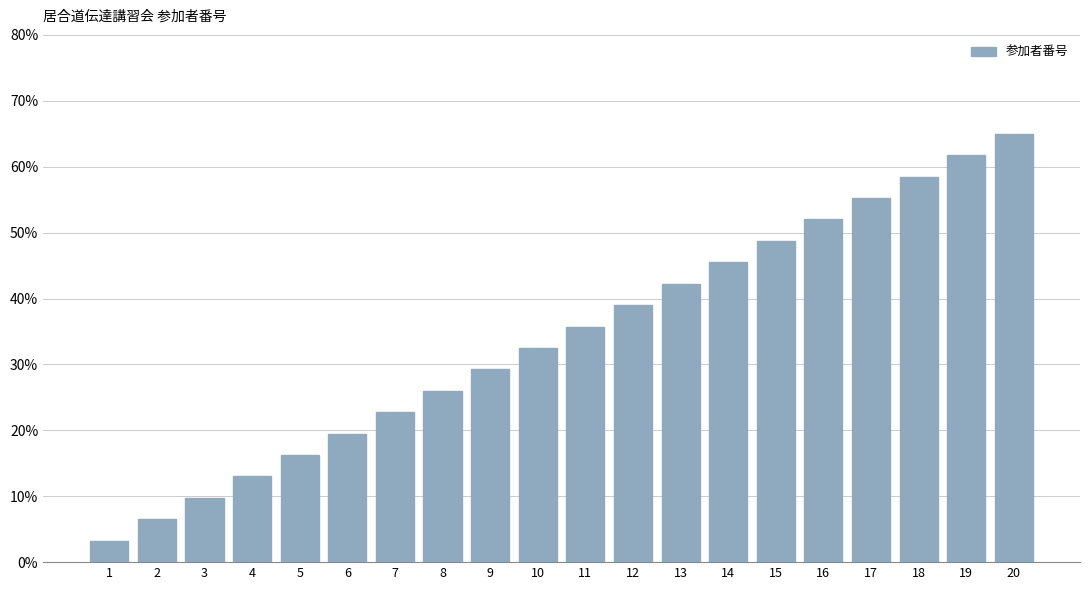

What is the difference between the second highest and minimum values?

58.5